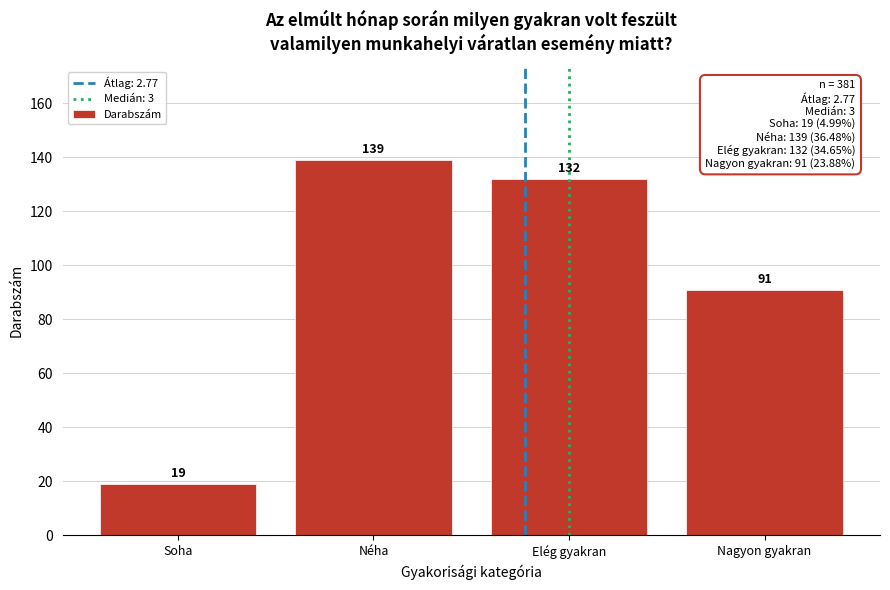

Reading left to right, list all the values displayed in this chart.

19	139	132	91